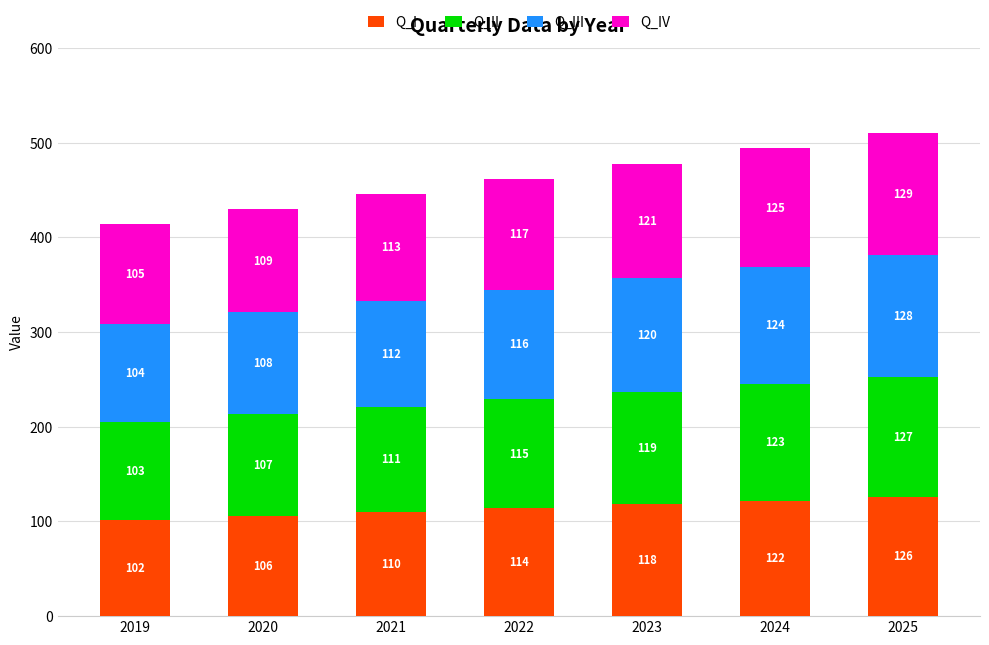

Reading left to right, transcribe the values for Q_I.

2019=102	2020=106	2021=110	2022=114	2023=118	2024=122	2025=126